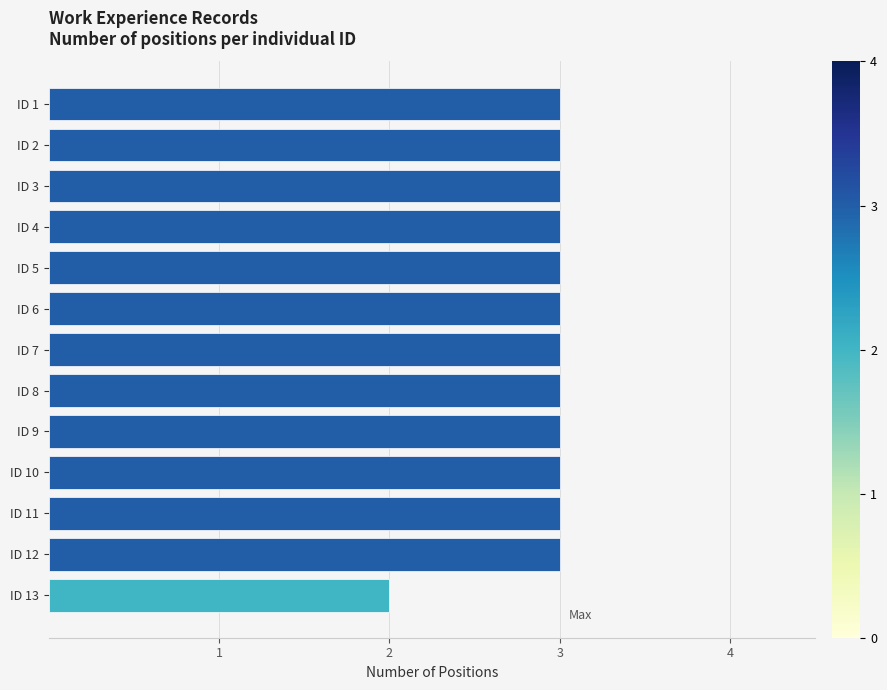

What is the sum of the values at ID 12 and ID 4?

6